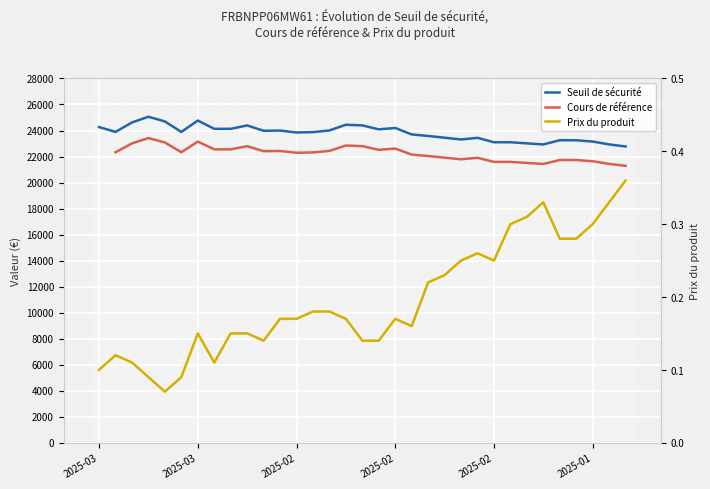

What is the difference between the maximum and second lowest values in the Prix du produit series?

0.3